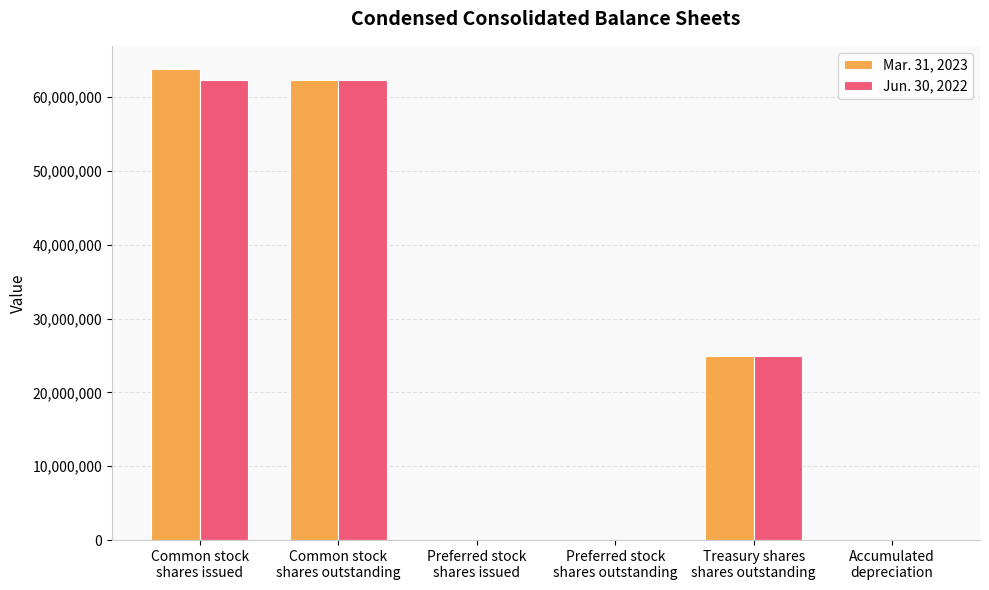

What are all the series names shown in the legend?

Mar. 31, 2023, Jun. 30, 2022